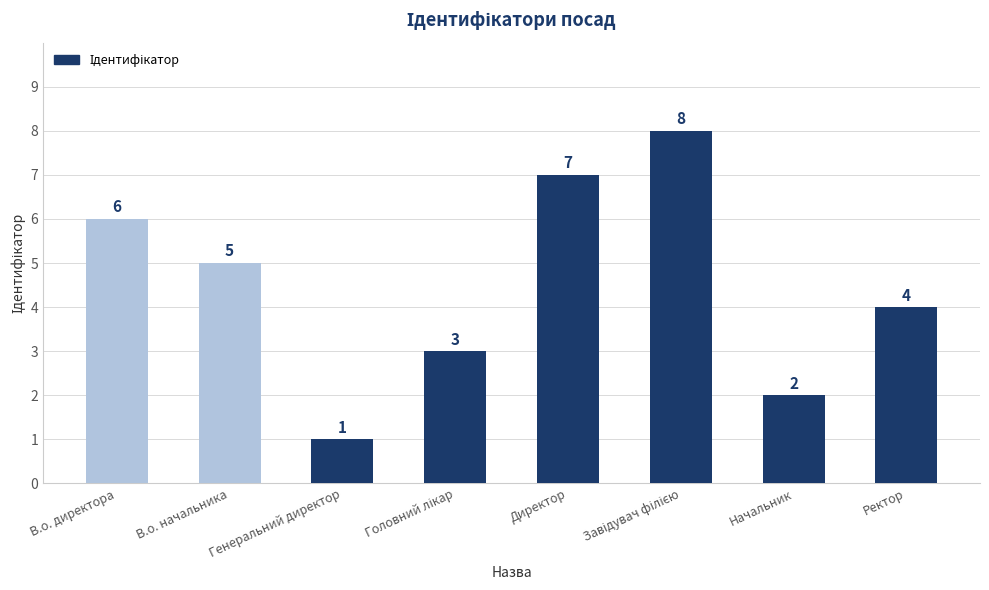

What is the smallest value displayed?

1